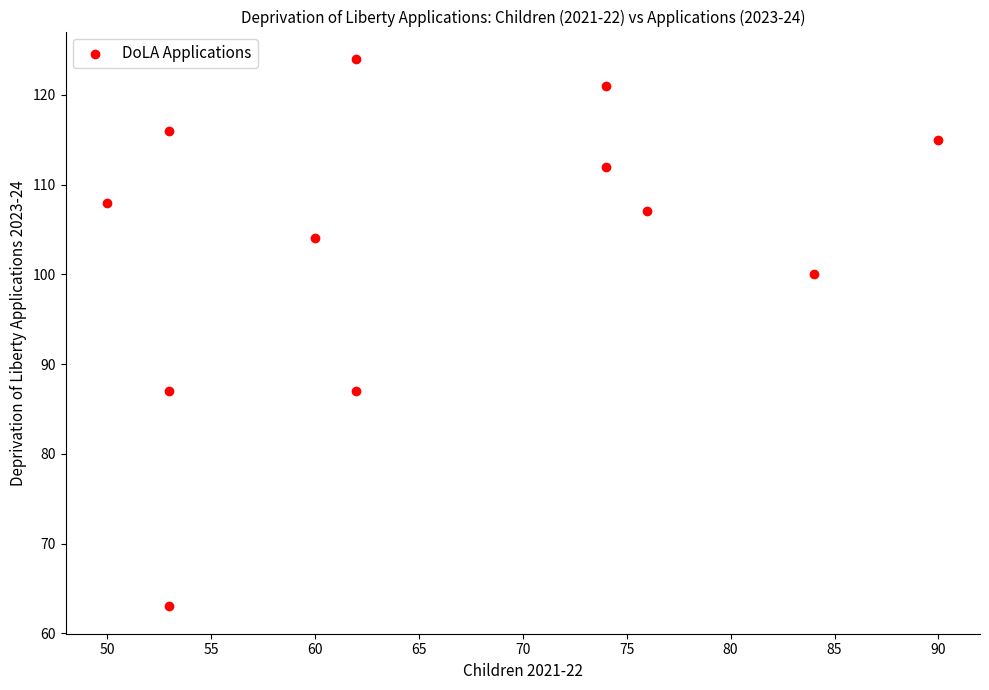

What is the average X value?

66